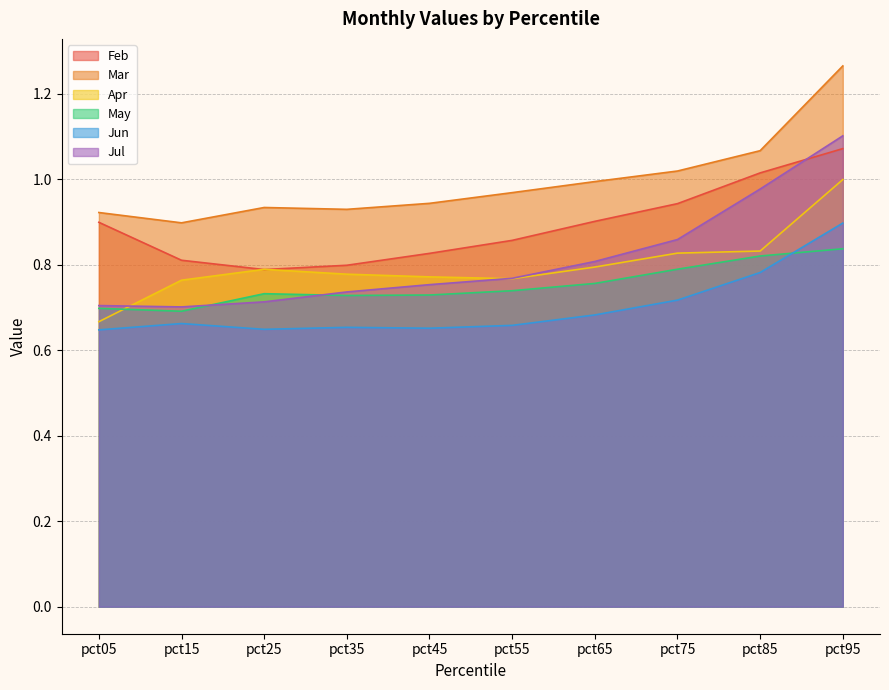

Read the Jun value at pct85.

0.8